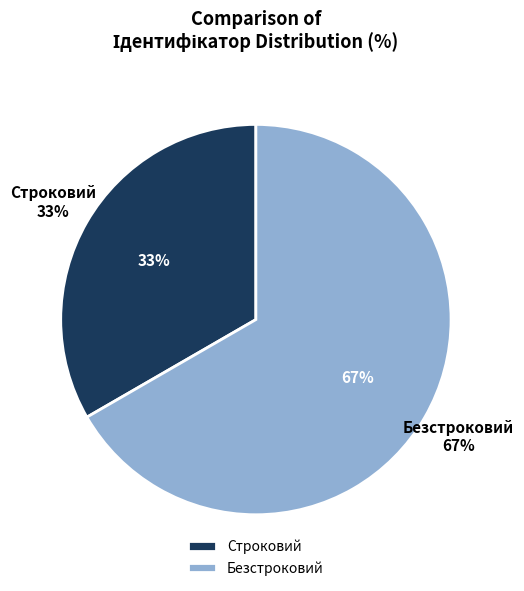

True or false: Строковий accounts for 44% of the total.

False